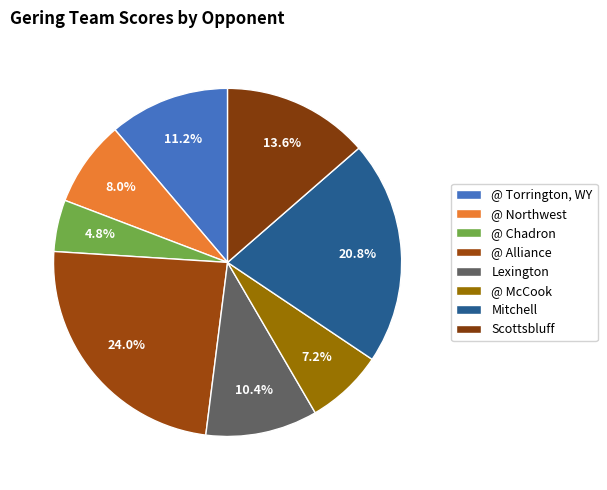

What is the largest slice in the pie chart?

@ Alliance